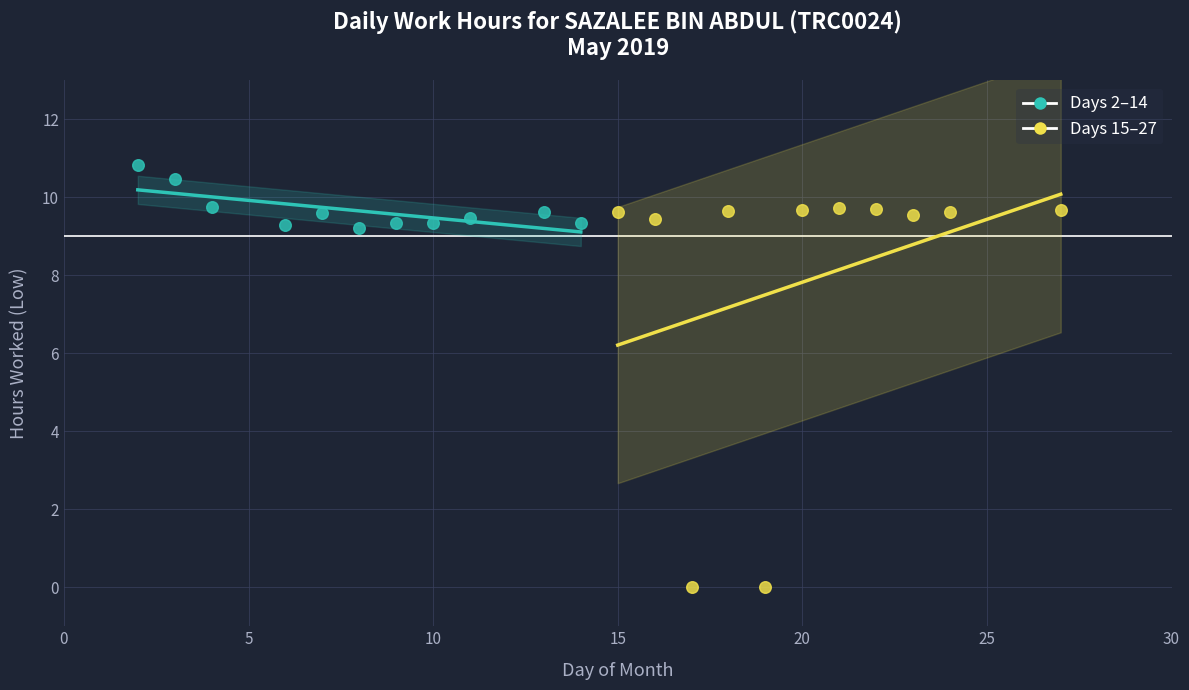

Which series reaches the maximum Y coordinate?

Days 2–14